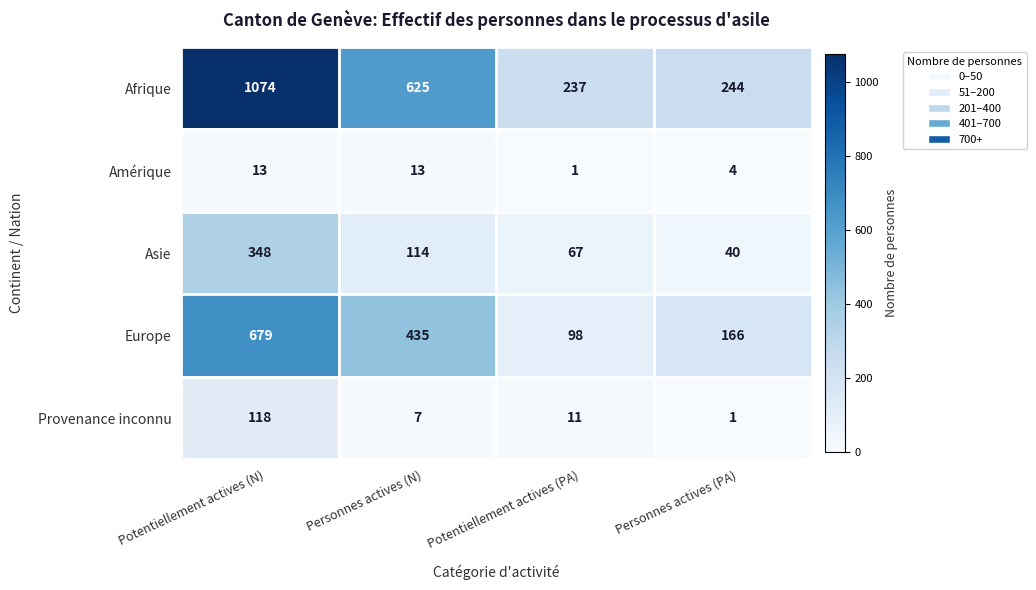

At which label does Provenance inconnu first exceed 11?

Potentiellement actives (N)